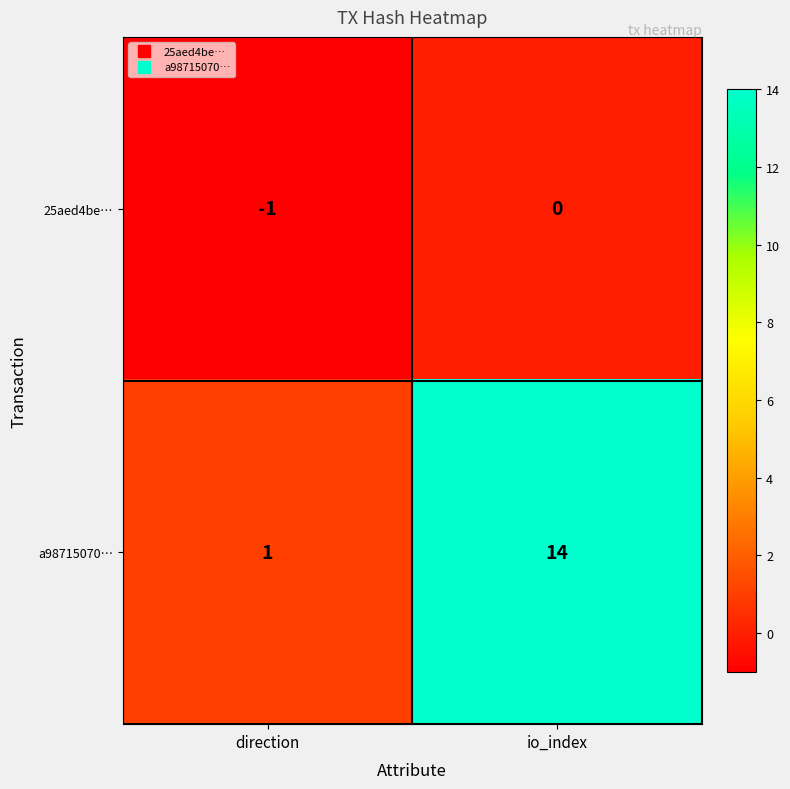

List the series in order of their overall mean, highest first.

a98715070…, 25aed4be…